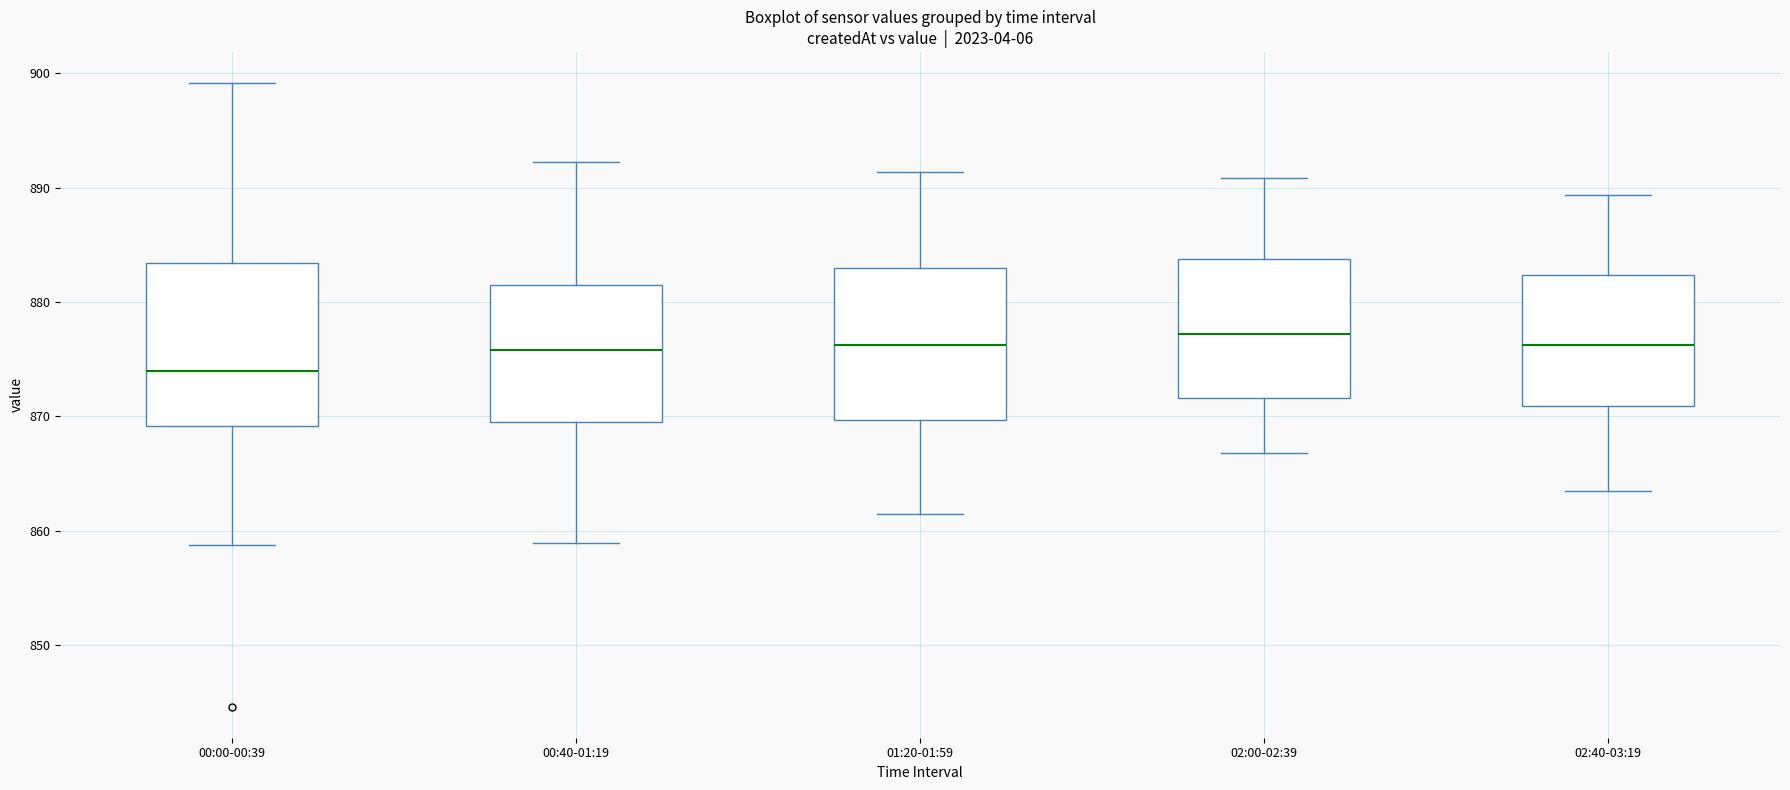

Reading left to right, transcribe this box plot: for each box, give where its median line is, the range the box spans, and where its two whiskers end, as read against the y-axis. The values are not printed on the chart, so give them approximately, as read against the axis.

00:00-00:39: median 874, box 869 to 883, whiskers 859 to 899
00:40-01:19: median 876, box 870 to 882, whiskers 859 to 892
01:20-01:59: median 876, box 870 to 883, whiskers 862 to 891
02:00-02:39: median 877, box 872 to 884, whiskers 867 to 891
02:40-03:19: median 876, box 871 to 882, whiskers 864 to 889